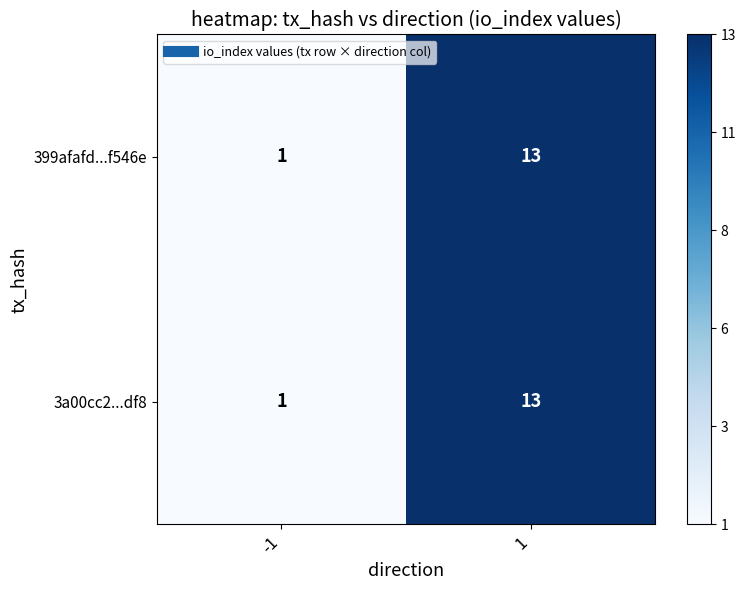

Reading left to right, list all the values displayed in this chart.

399afafd...f546e: 1	13
3a00cc2...df8: 1	13